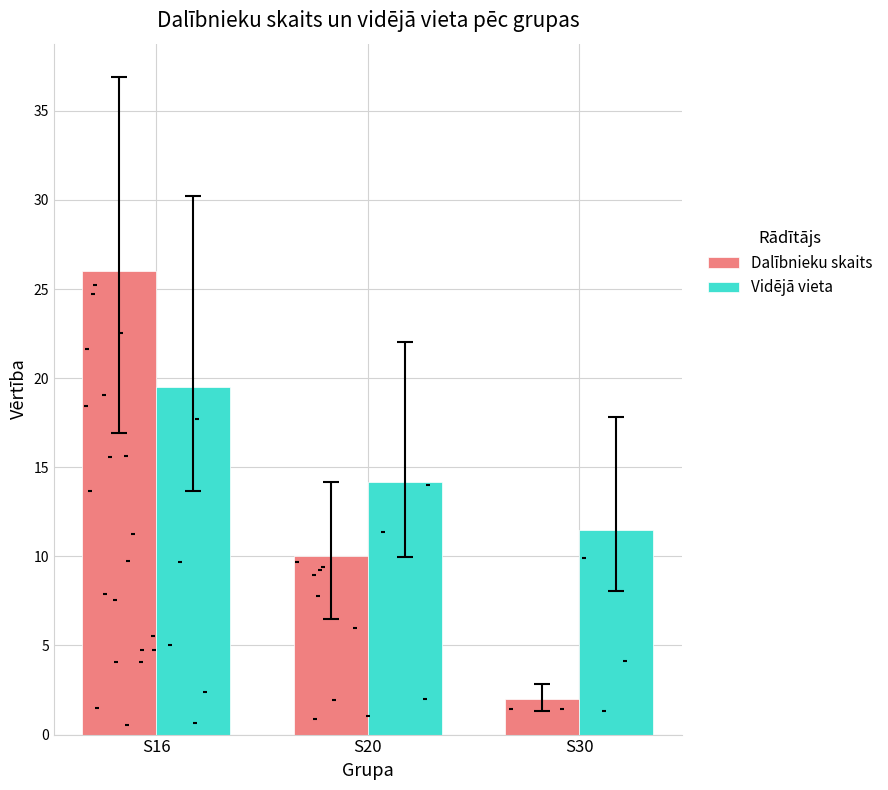

Which series reaches the minimum Y coordinate?

Dalībnieku skaits